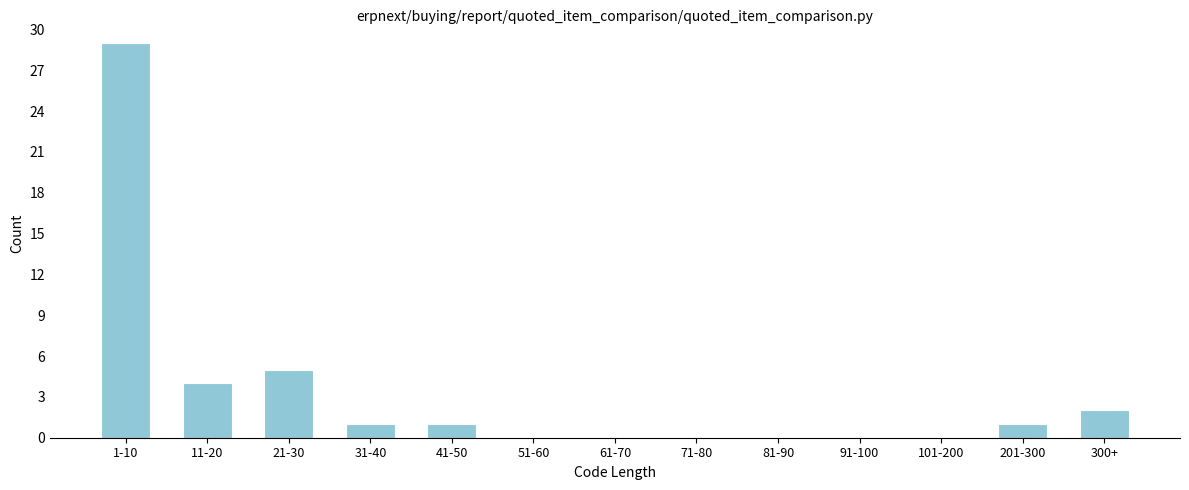

Reading left to right, what are all the values shown in this chart?

1-10=29	11-20=4	21-30=5	31-40=1	41-50=1	51-60=0	61-70=0	71-80=0	81-90=0	91-100=0	101-200=0	201-300=1	300+=2